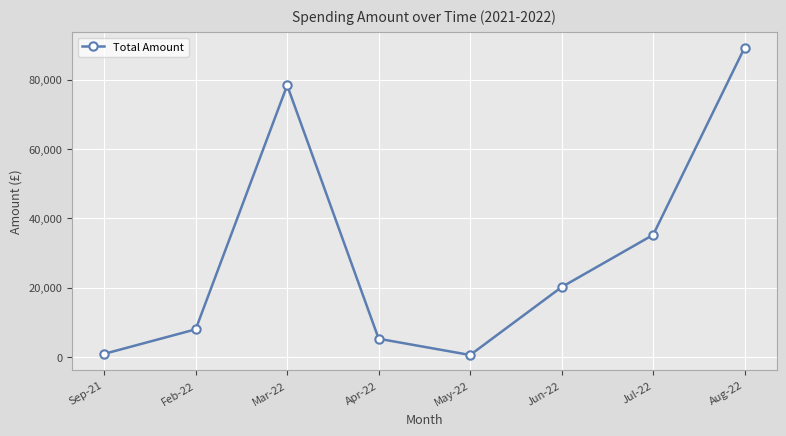

How many values are below 20178?

4